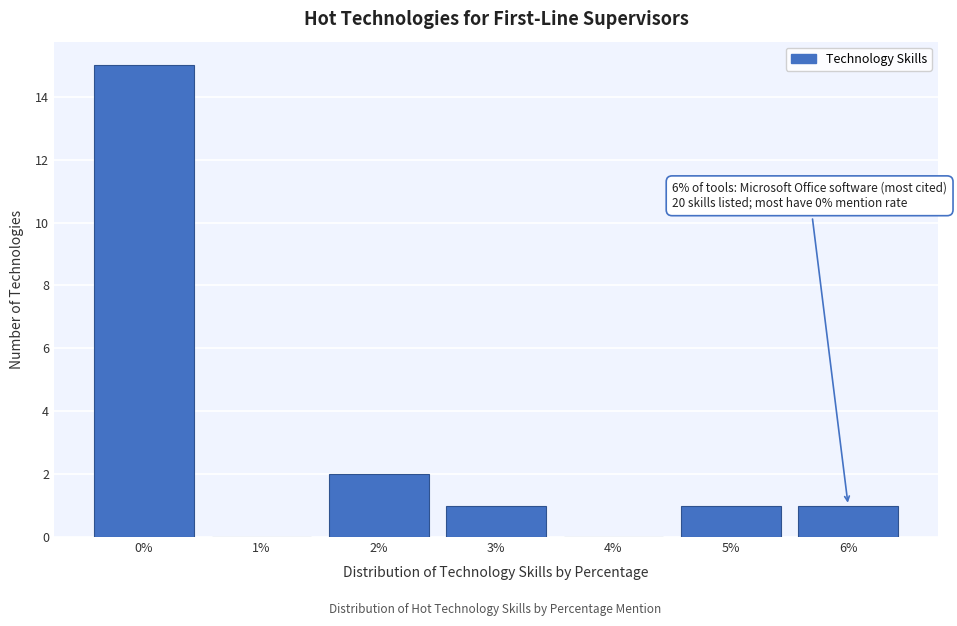

Reading left to right, extract all data points from this chart.

0%=15	1%=0	2%=2	3%=1	4%=0	5%=1	6%=1